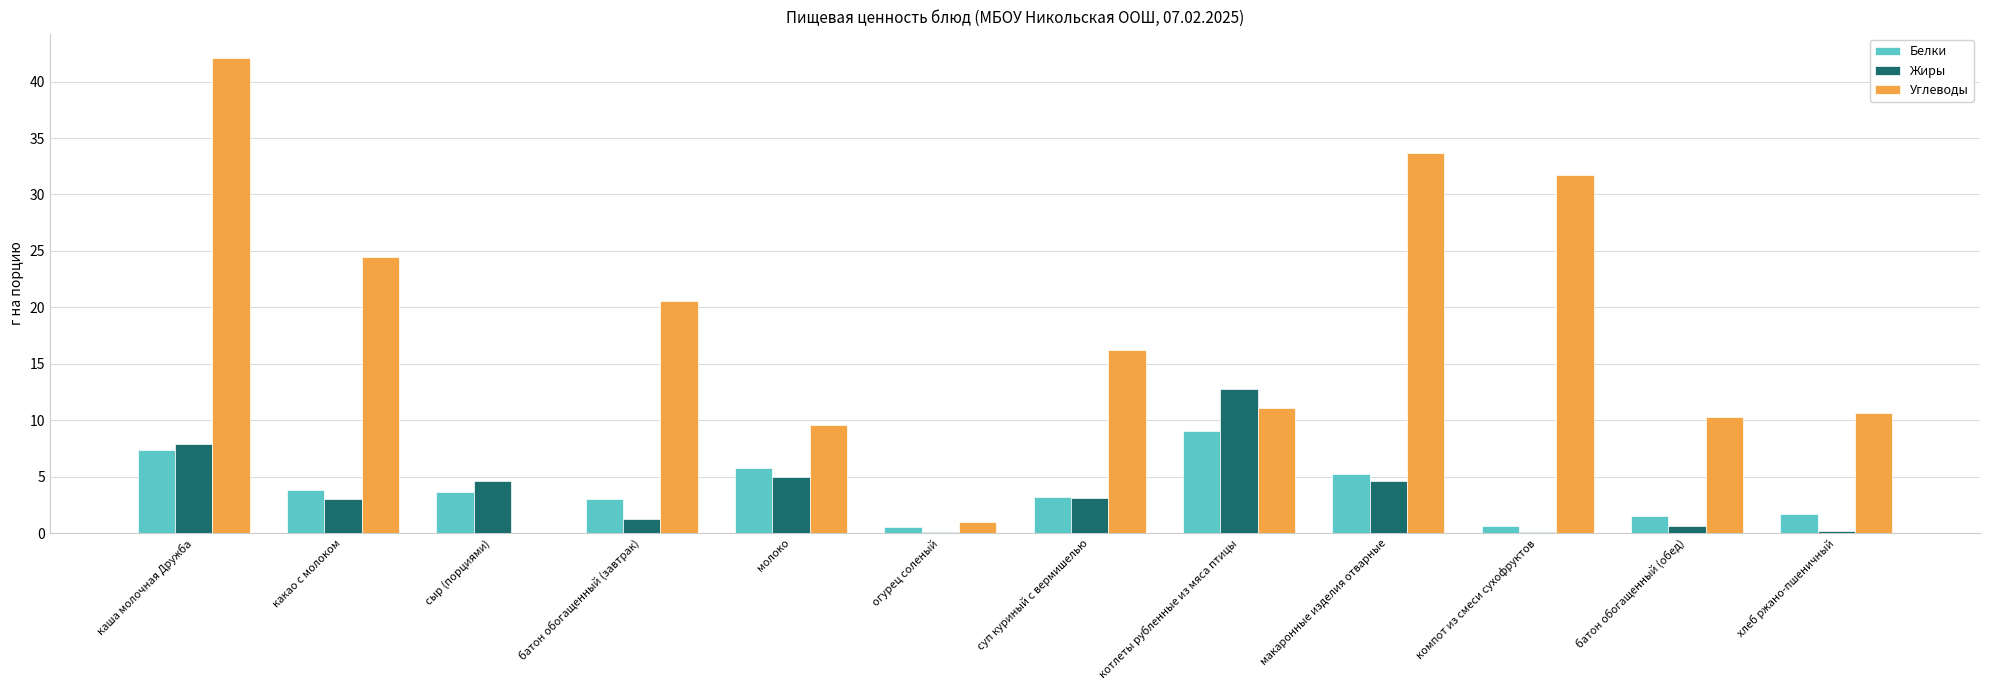

The Жиры series shows 0.1 at огурец соленый. True or false?

True